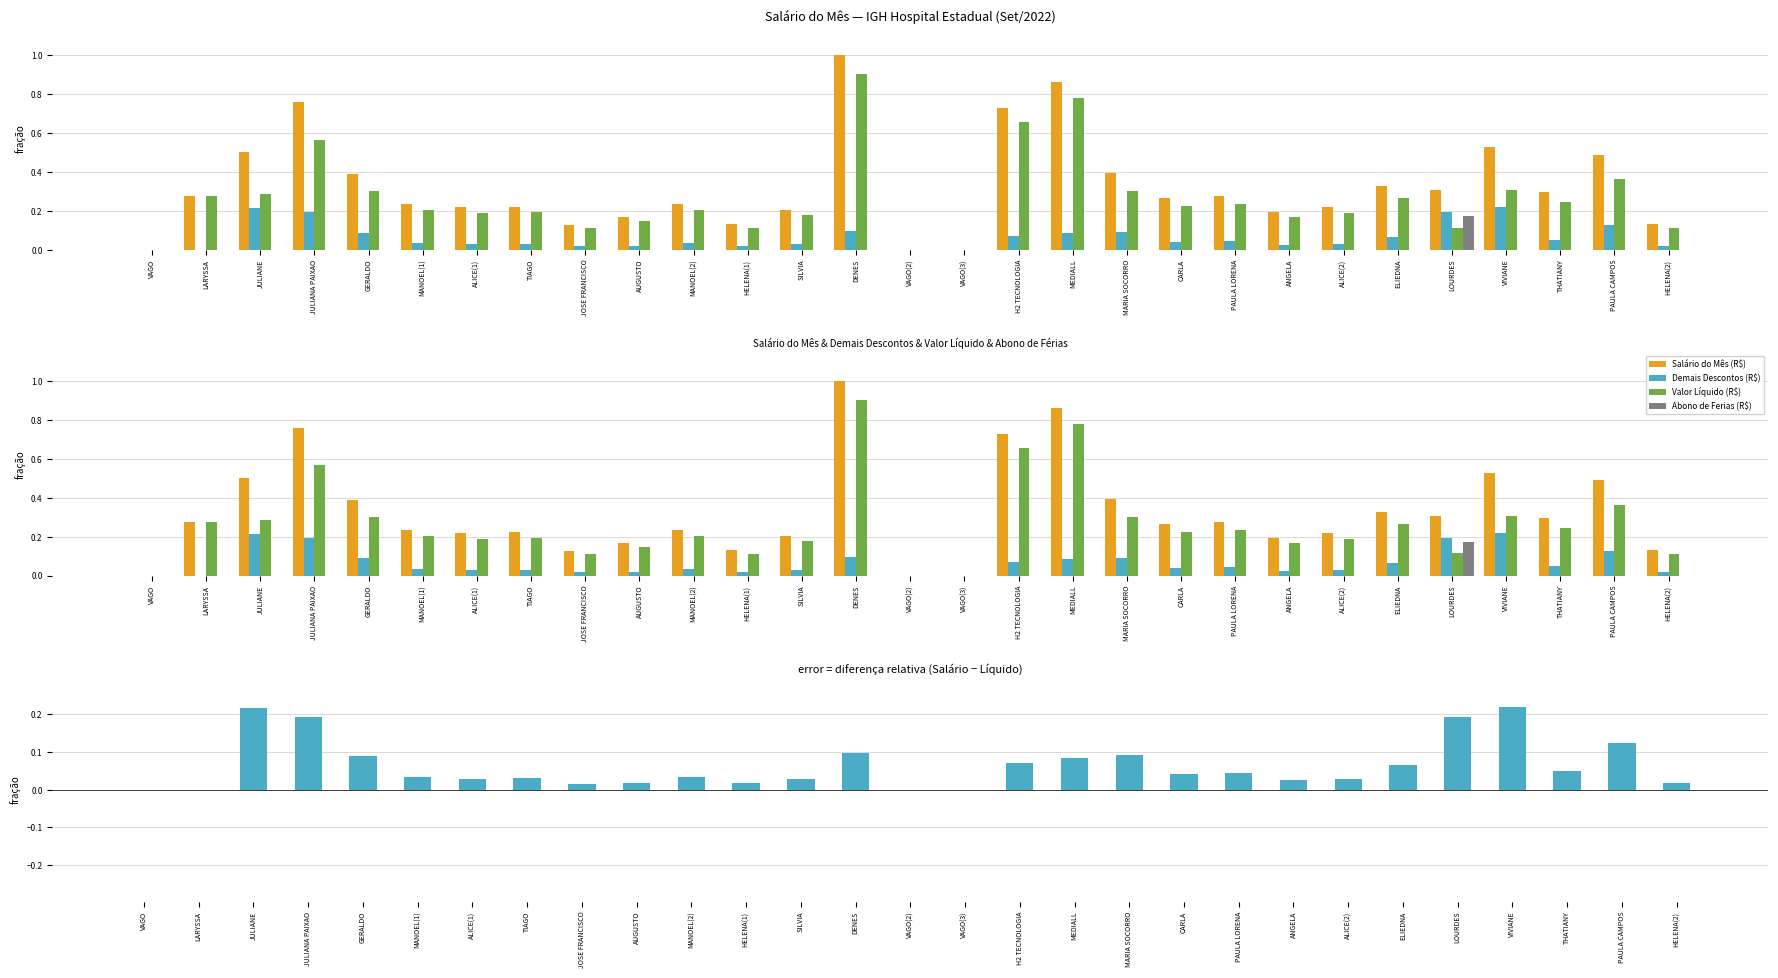

What is the difference between the highest and lowest values at MARIA SOCORRO?

0.4